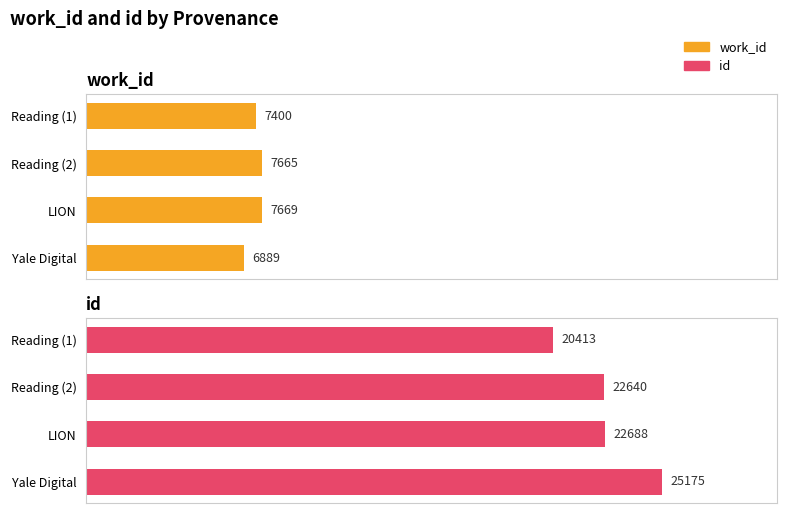

Which series has the widest spread of values?

id